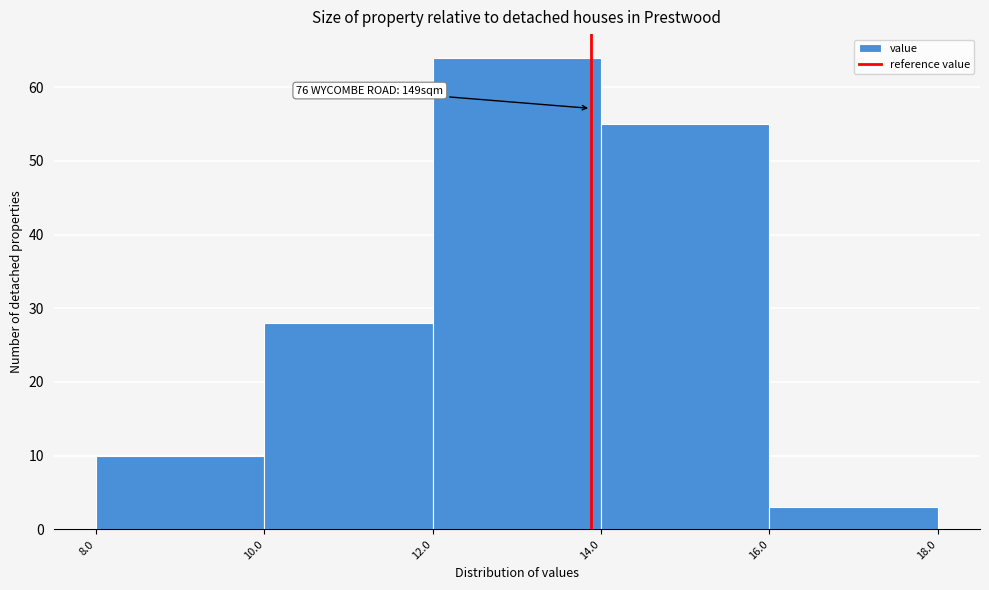

Which range on the x-axis has the tallest bar?

12.0 to 14.0